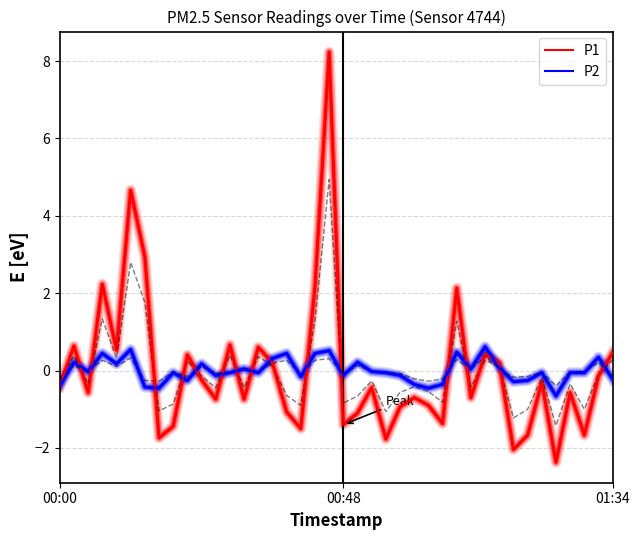

What is the difference between the maximum and minimum values in the P2 series?

1.3